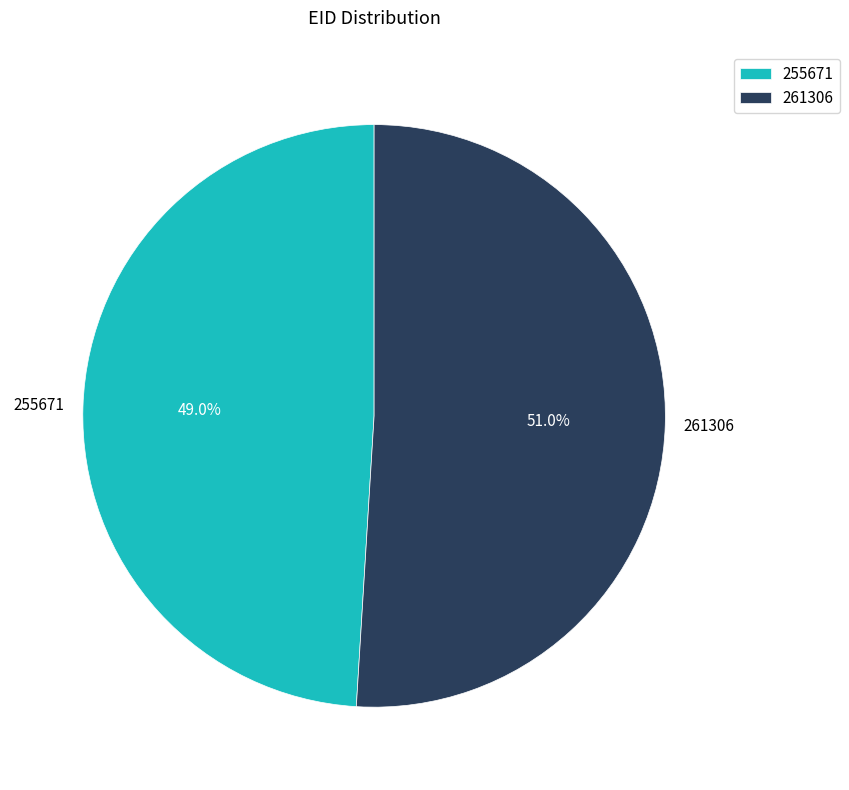

To the nearest percent, what is the average slice percentage?

50%